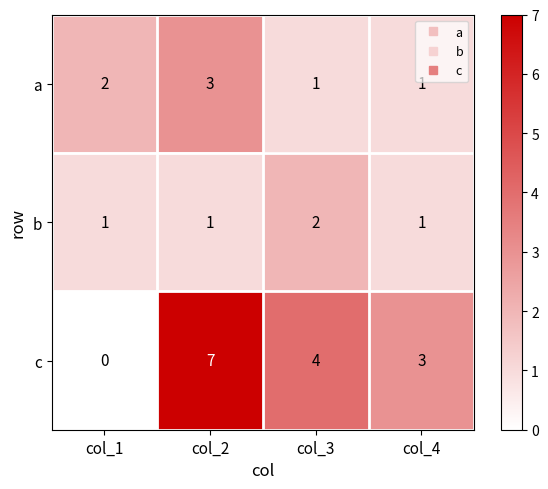

Count the number of data series in this chart.

3